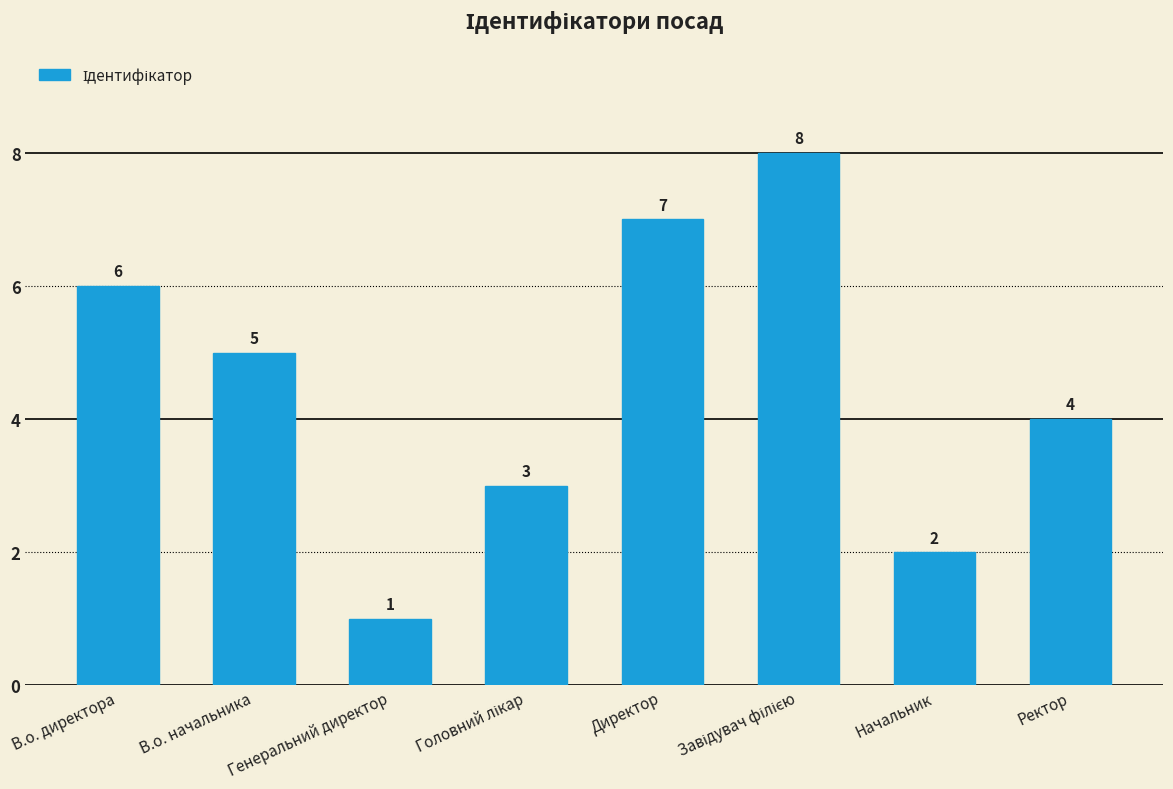

What is the difference between the second highest and minimum values?

6